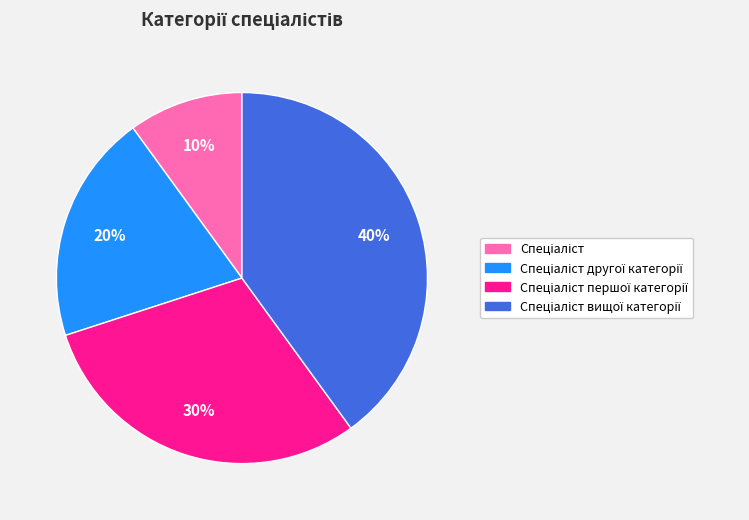

To the nearest percent, what is the difference between the largest and smallest slice percentages?

30%